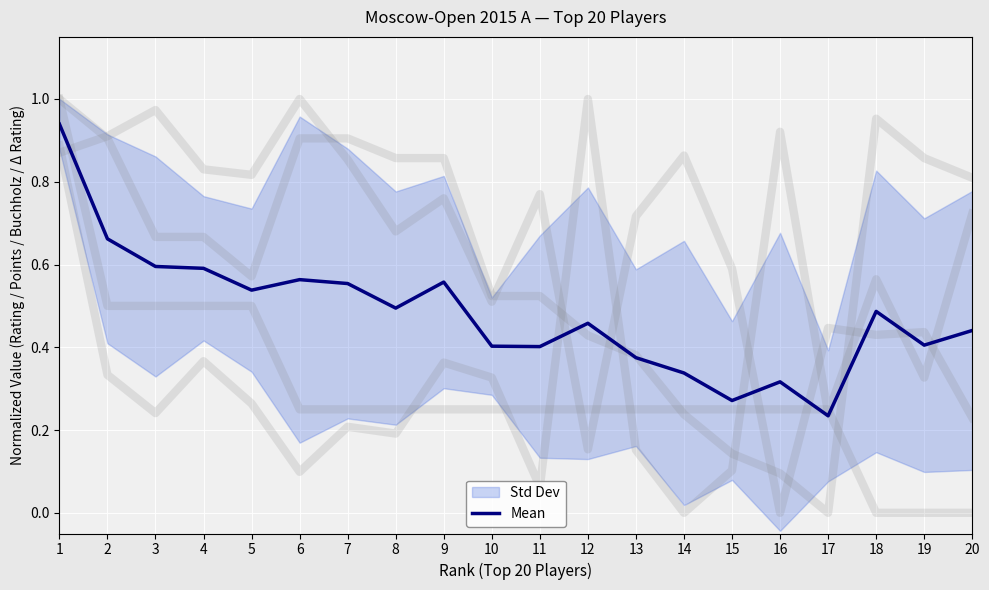

How many points are lower than both their immediate neighbors (excluding endpoints)?

6